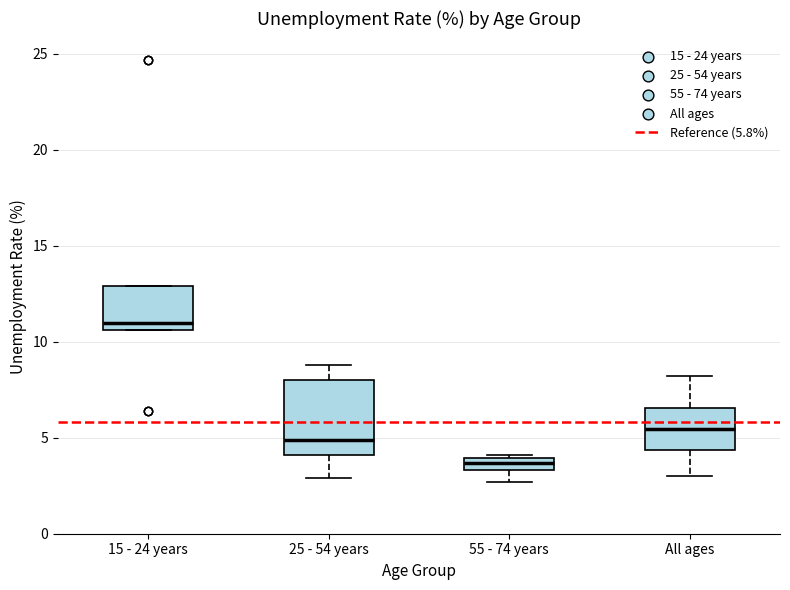

Where is the upper edge of the box for 25 - 54 years on the y-axis? The values are not printed on the chart, so give them approximately, as read against the axis.

8.0